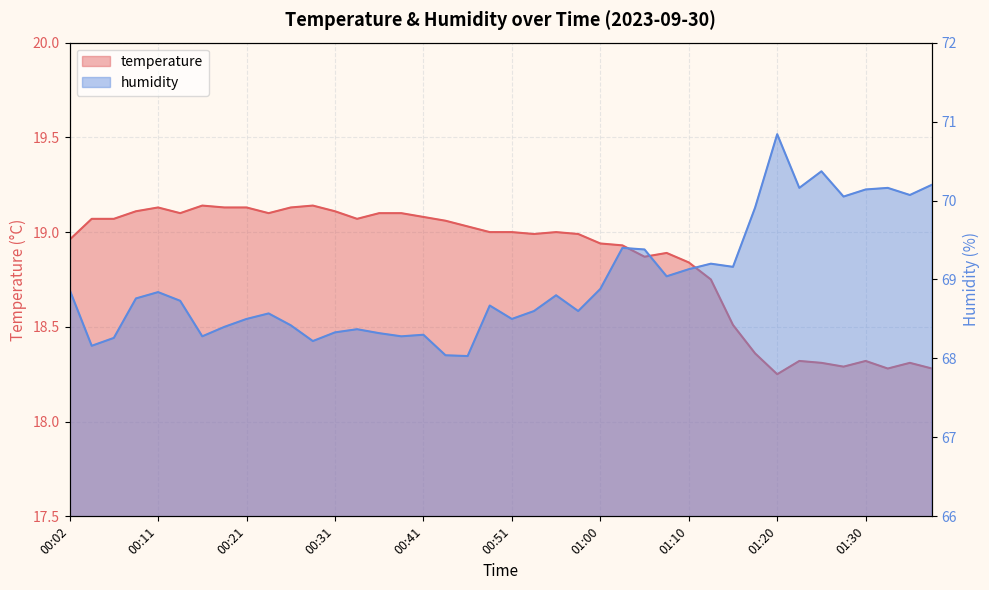

What is the difference between the maximum and second lowest values in the temperature series?

0.9